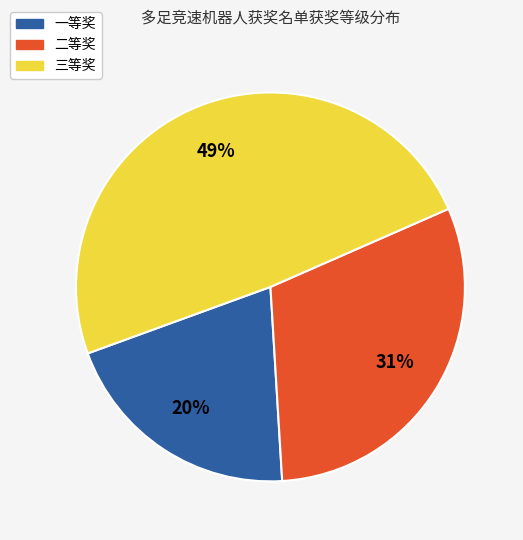

Is it true that 一等奖 is 20% of the pie?

True